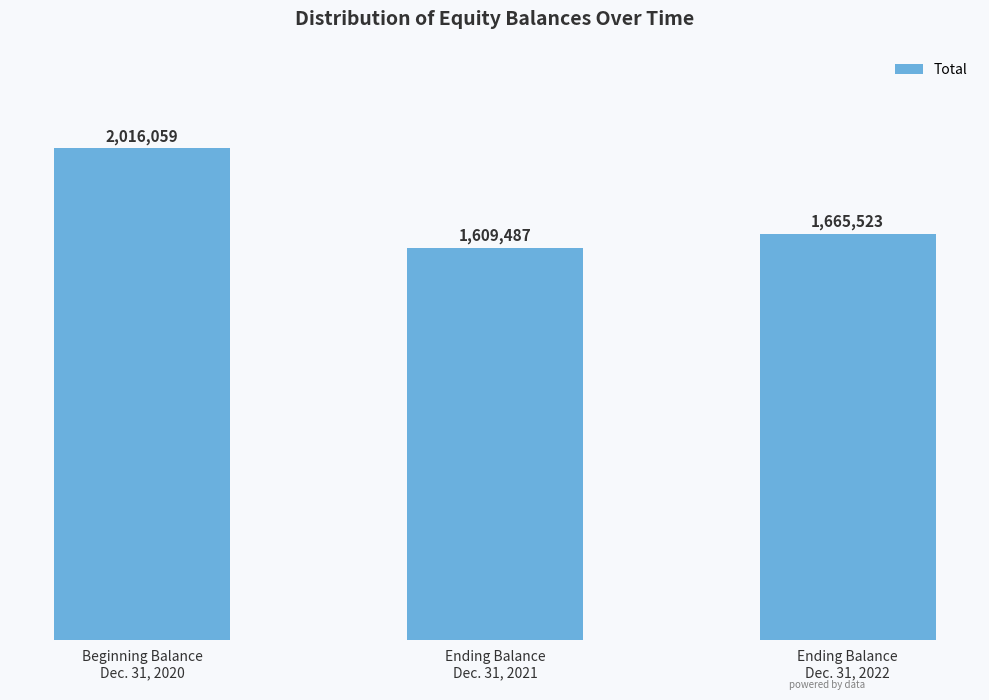

What is the average value?

1763690